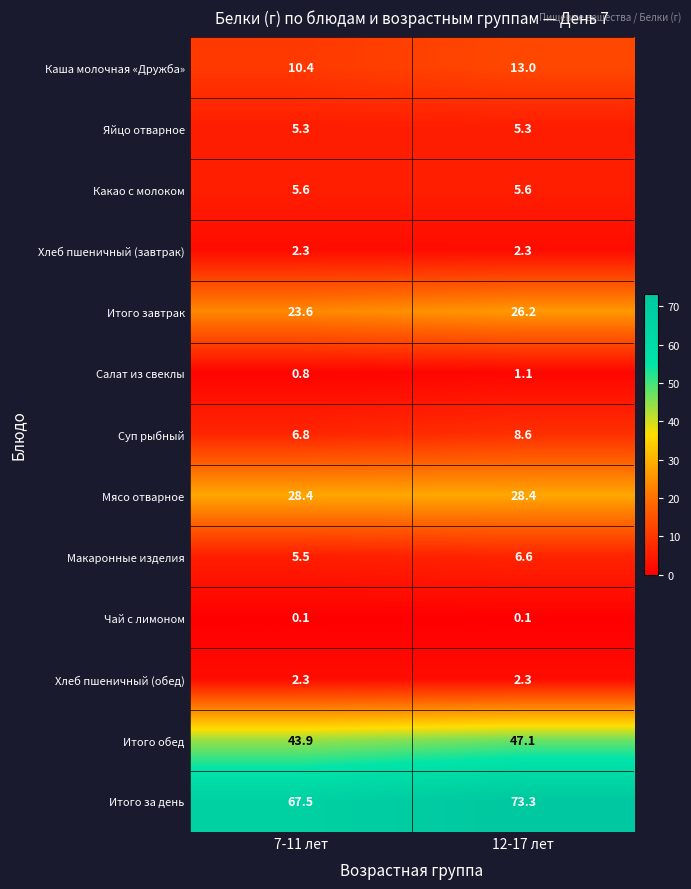

Reading left to right, list all the values displayed in this chart.

Каша молочная «Дружба»: 10.4	13.0
Яйцо отварное: 5.3	5.3
Какао с молоком: 5.6	5.6
Хлеб пшеничный (завтрак): 2.3	2.3
Итого завтрак: 23.6	26.2
Салат из свеклы: 0.8	1.1
Суп рыбный: 6.8	8.6
Мясо отварное: 28.4	28.4
Макаронные изделия: 5.5	6.6
Чай с лимоном: 0.1	0.1
Хлеб пшеничный (обед): 2.3	2.3
Итого обед: 43.9	47.1
Итого за день: 67.5	73.3